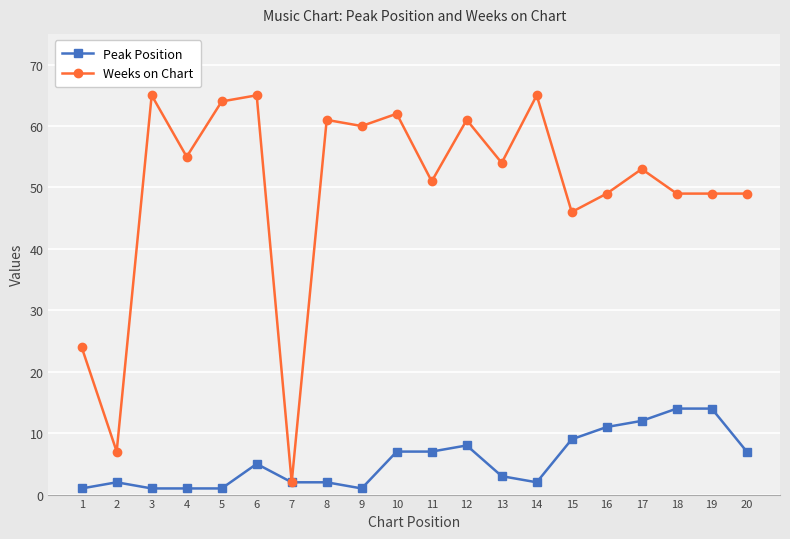

True or false: Peak Position has a value of 2 at 14.

True